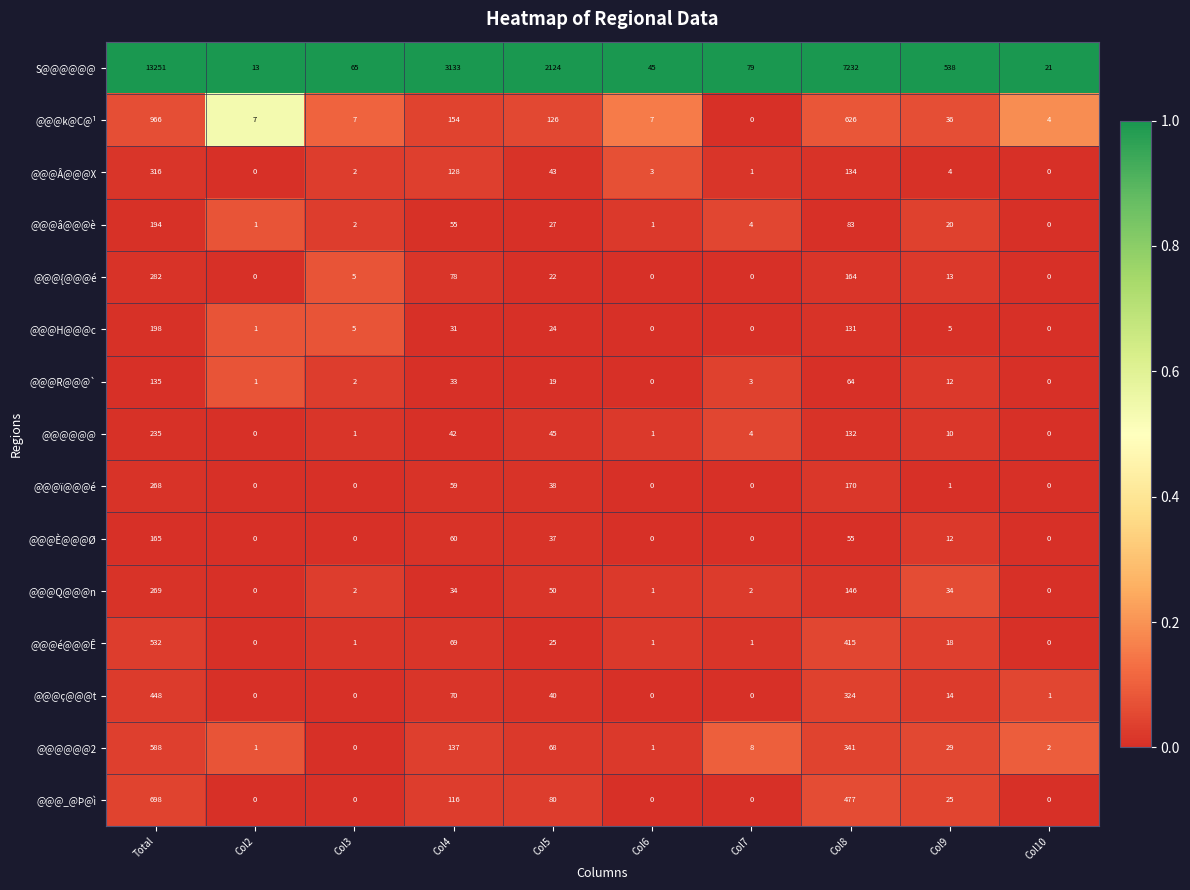

Is the value of @@@k@C@¹ at Col10 greater than the value of @@@H@@@c at Col3?

No